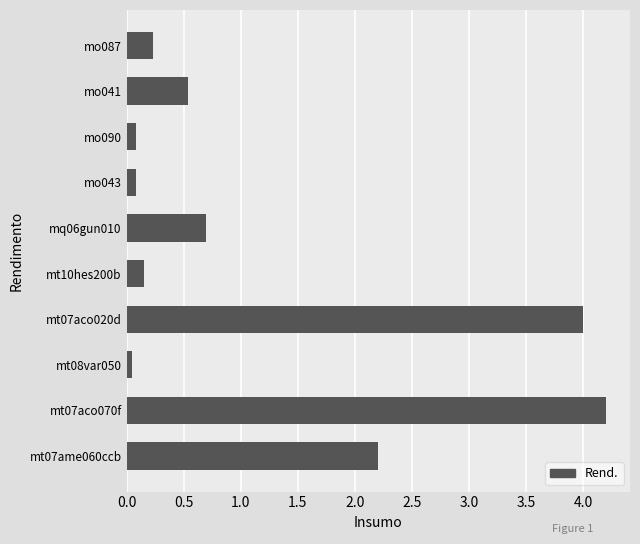

What is the change in value from mt07ame060ccb to mo087?

-2.0